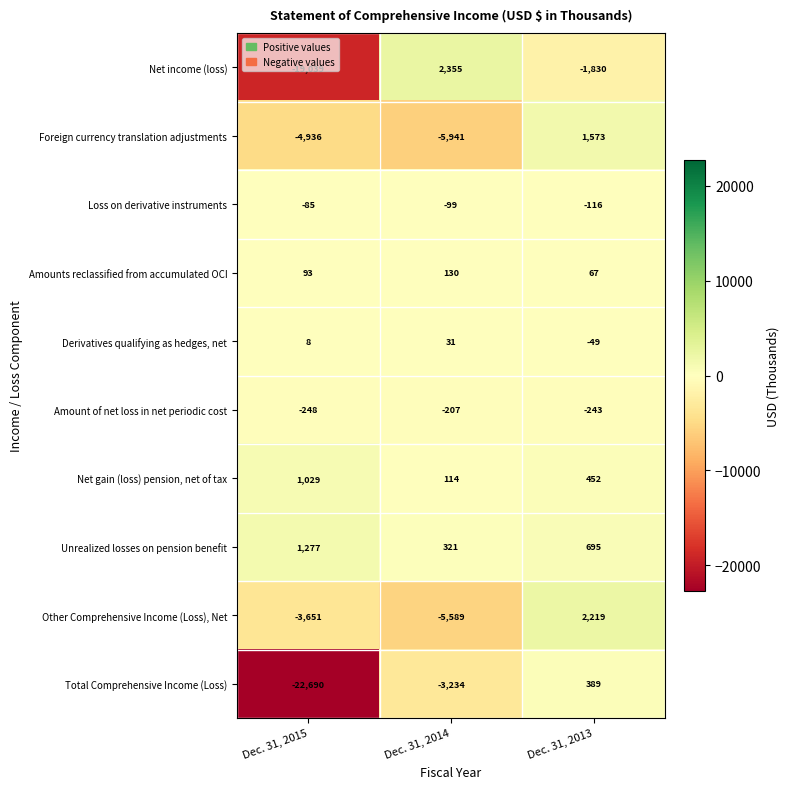

What is the maximum value shown in the chart?

2355